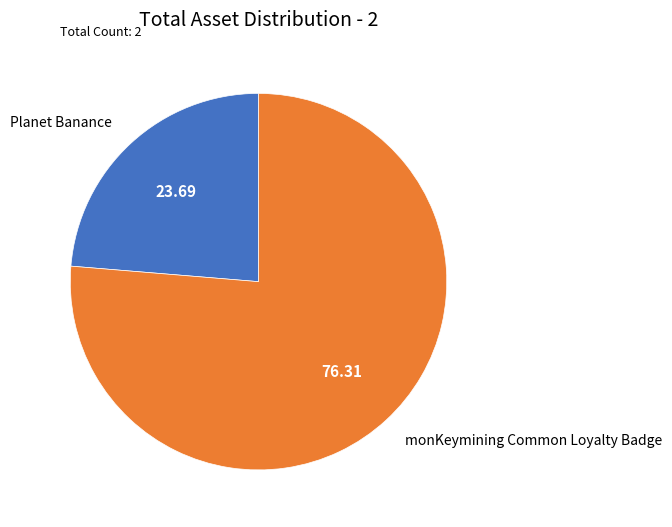

Which has a higher value, monKeymining Common Loyalty Badge or Planet Banance?

monKeymining Common Loyalty Badge